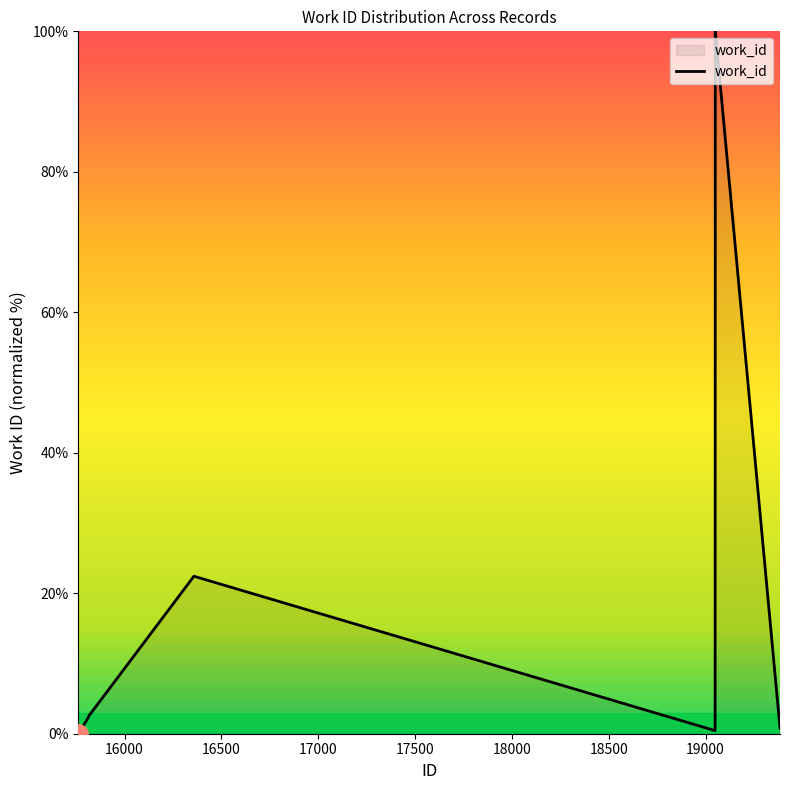

What is the greatest value displayed?

100.0